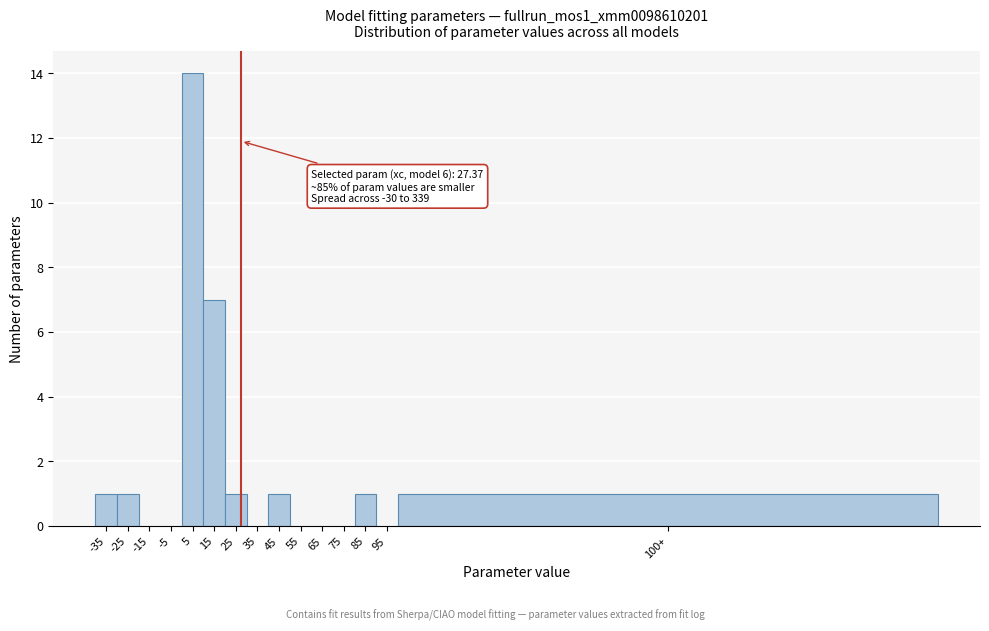

Reading right to left, transcribe all the data shown in this chart.

100+=1	95=0	85=1	75=0	65=0	55=0	45=1	35=0	25=1	15=7	5=14	-5=0	-15=0	-25=1	-35=1